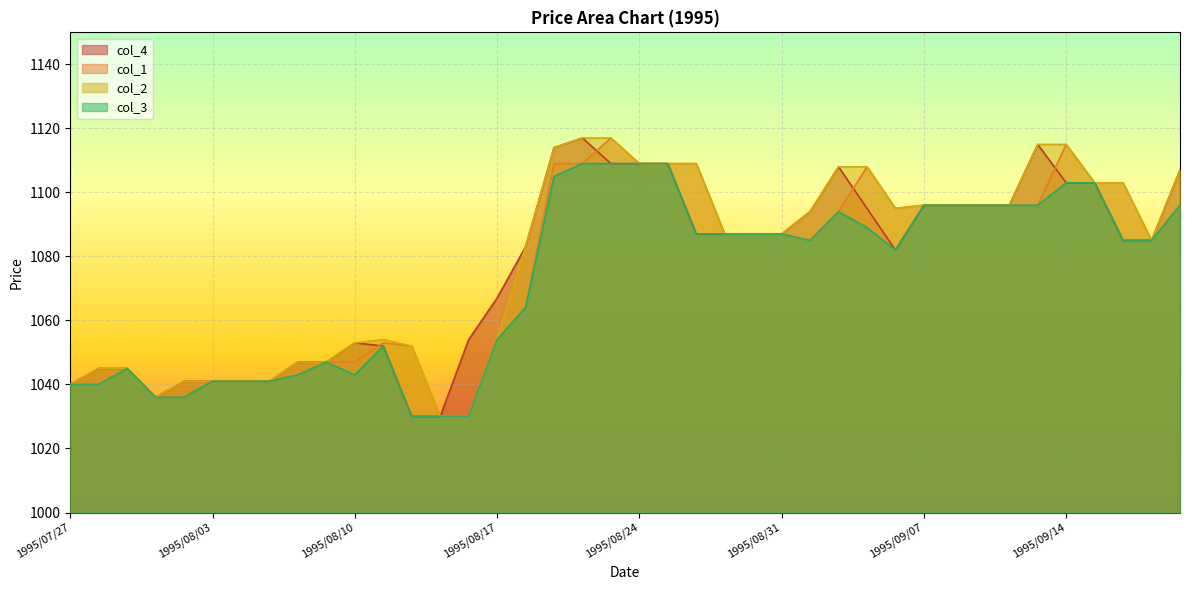

How many lines are shown in the chart?

4